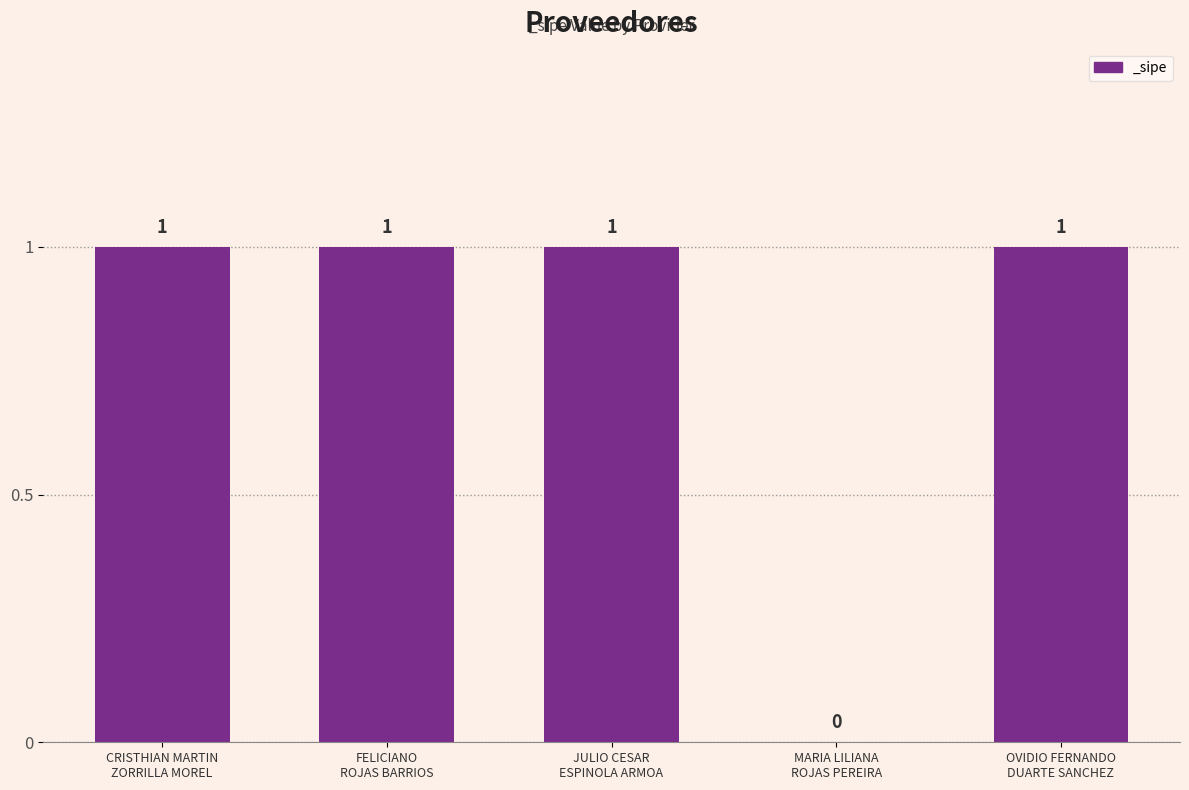

Does the chart contain stacked bars?

No